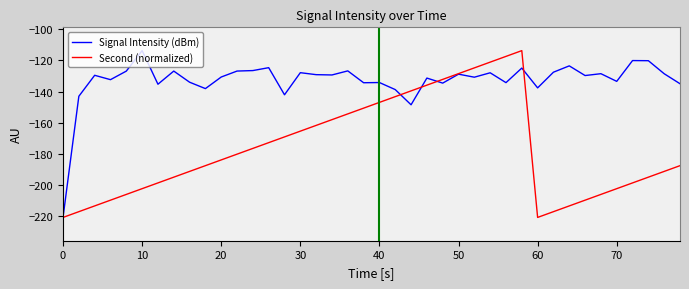

What is the greatest value displayed?

-113.7